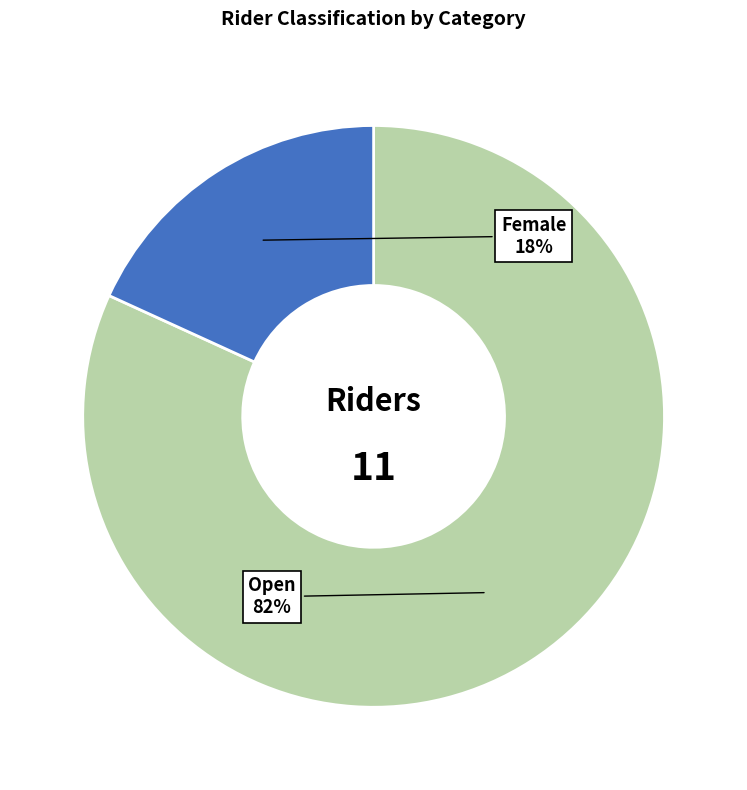

Is there a majority slice in this chart?

Yes